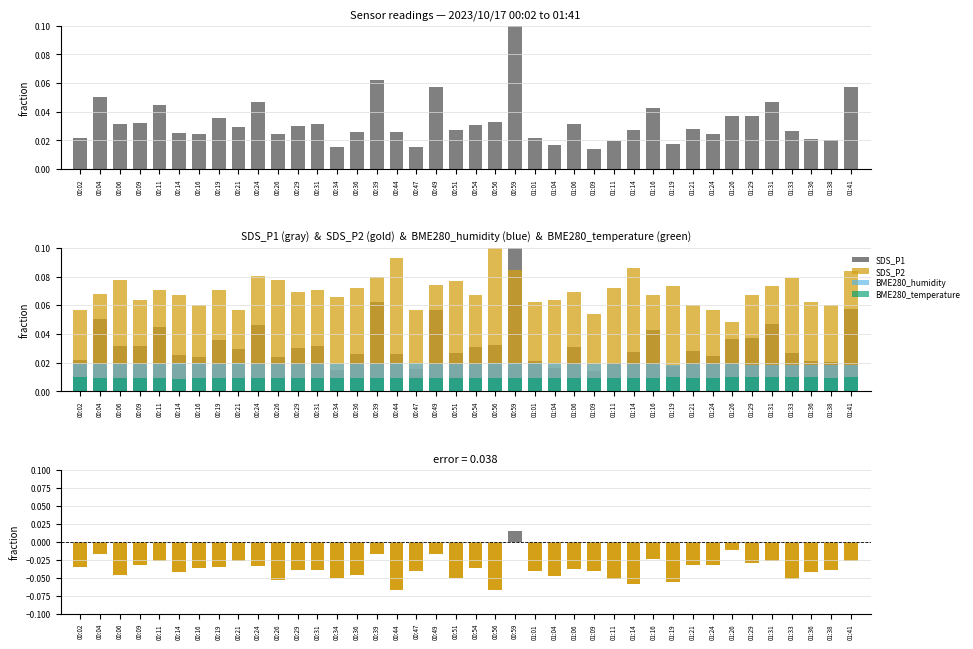

Rank the series by their maximum value, from lowest to highest.

BME280_temperature, SDS_P1 − SDS_P2, BME280_humidity, SDS_P1, SDS_P2